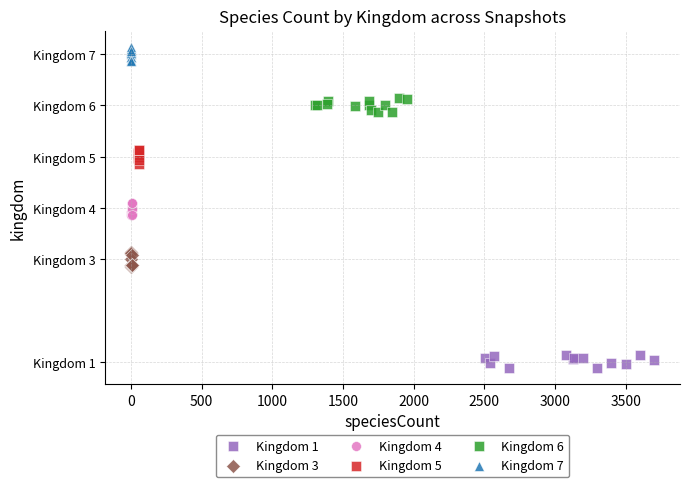

Which series contains the highest Y value?

Kingdom 7